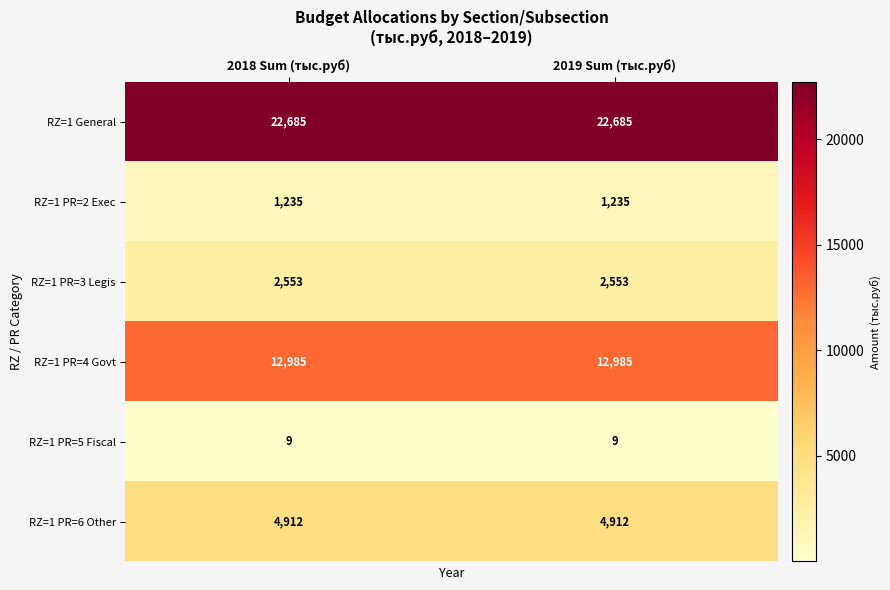

What is the greatest value displayed?

22685